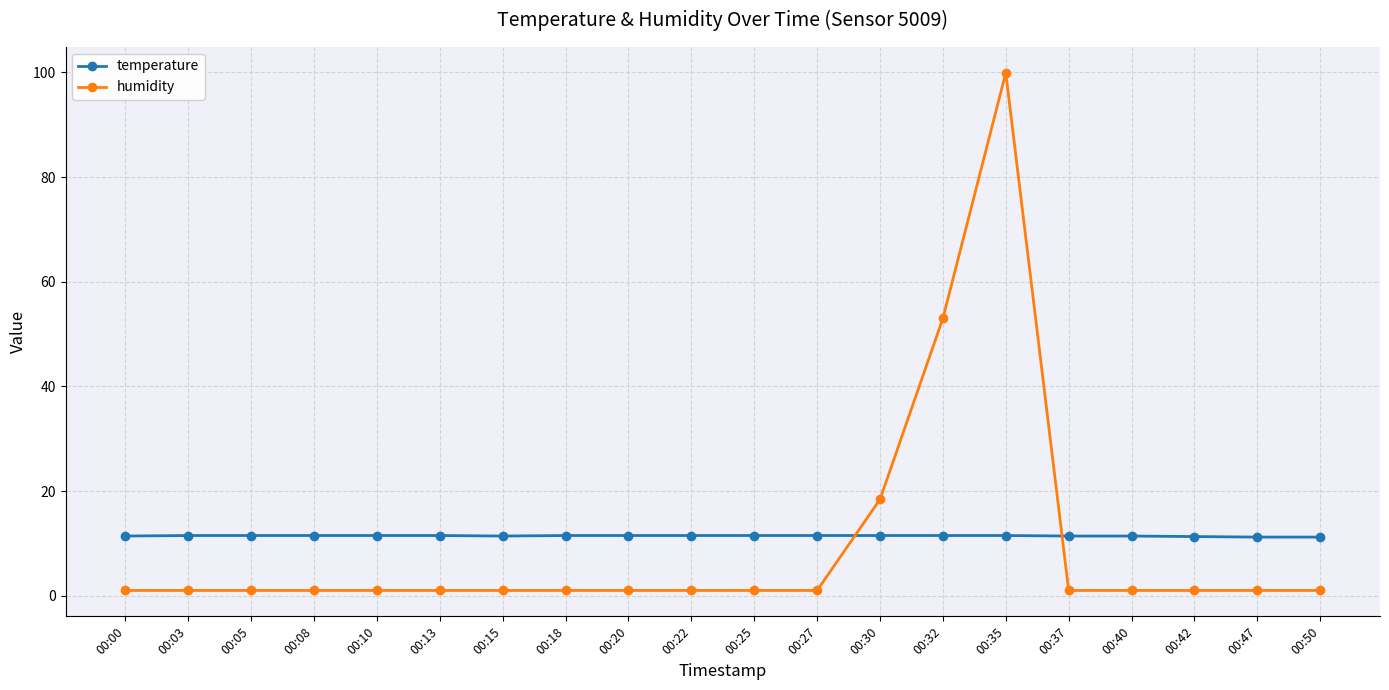

Where do humidity and temperature first cross each other?

00:27 and 00:30